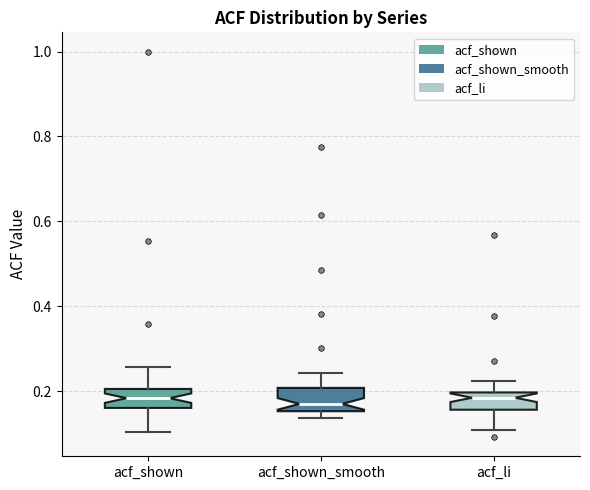

Reading left to right, read every box against the y-axis: the position of its median line, the range the box covers, and the ends of its whiskers. The values are not printed on the chart, so give them approximately, as read against the axis.

acf_shown: median 0.18, box 0.16 to 0.20, whiskers 0.10 to 0.26
acf_shown_smooth: median 0.18, box 0.16 to 0.20, whiskers 0.14 to 0.24
acf_li: median 0.18, box 0.16 to 0.20, whiskers 0.10 to 0.22